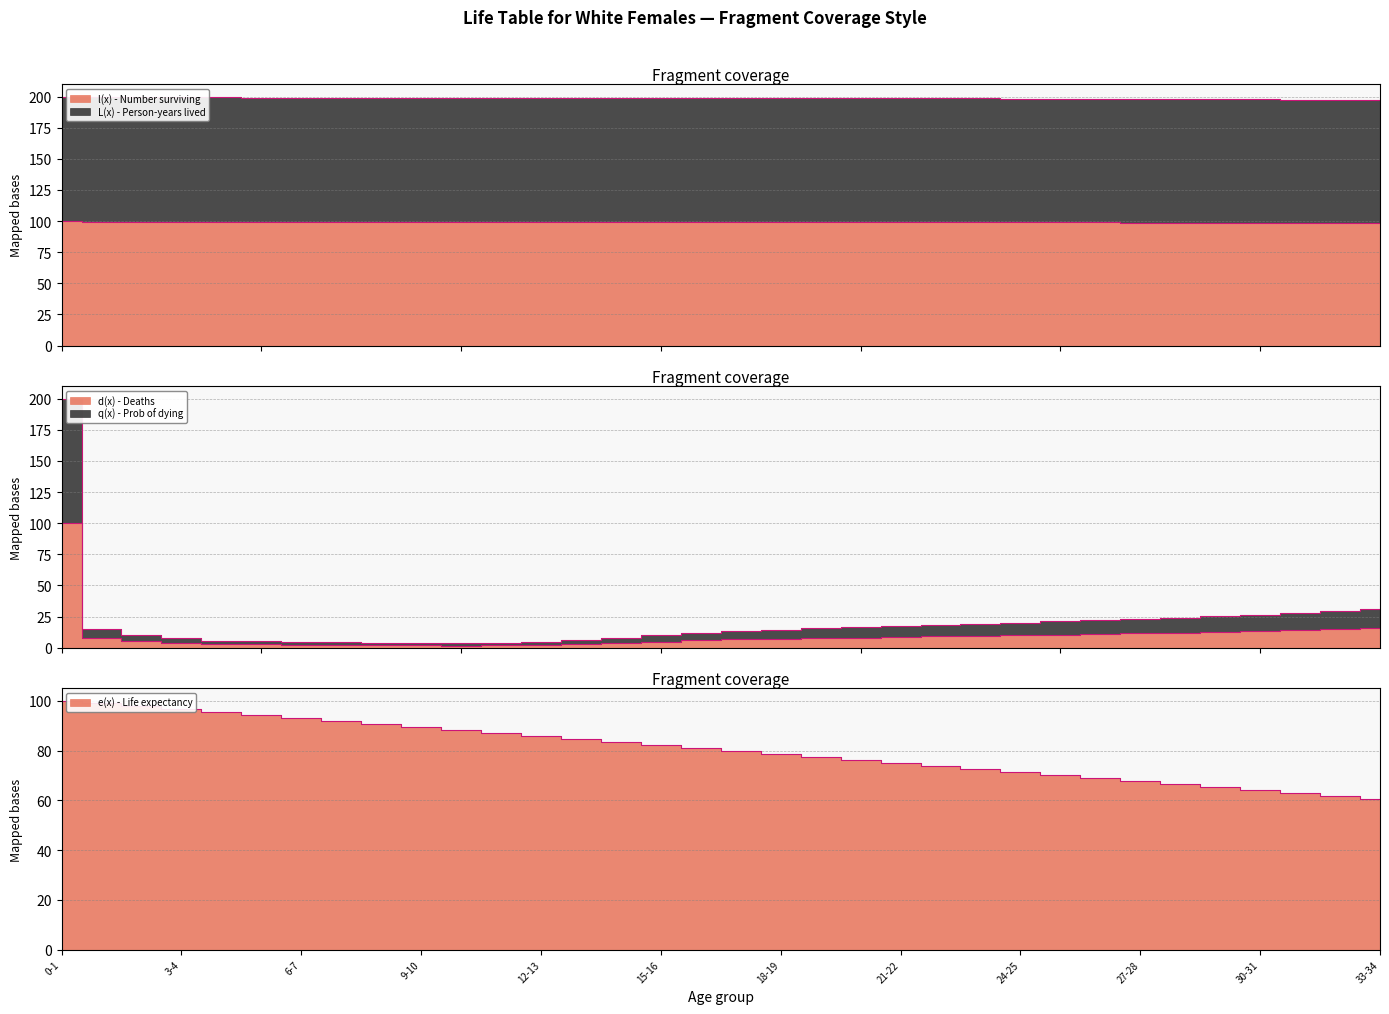

Reading left to right, transcribe all the data shown in this chart.

l(x) - Number surviving: 100.0	99.5	99.5	99.5	99.4	99.4	99.4	99.4	99.4	99.4	99.4	99.4	99.4	99.4	99.3	99.3	99.3	99.3	99.2	99.2	99.2	99.1	99.1	99.0	99.0	99.0	98.9	98.9	98.8	98.7	98.7	98.6	98.6	98.5
L(x) - Person-years lived: 200.0	199.4	199.4	199.3	199.3	199.3	199.3	199.2	199.2	199.2	199.2	199.2	199.1	199.1	199.1	199.0	199.0	198.9	198.9	198.8	198.7	198.7	198.6	198.5	198.4	198.3	198.2	198.1	198.0	197.9	197.7	197.6	197.5	197.3
d(x) - Deaths: 100.0	7.4	5.1	3.8	2.8	2.6	2.3	2.1	1.9	1.8	1.7	1.8	2.2	2.9	3.8	4.9	5.9	6.7	7.2	7.7	8.1	8.5	9.0	9.5	10.0	10.4	10.9	11.4	11.9	12.5	13.1	13.9	14.7	15.6
q(x) - Prob of dying: 200.0	14.8	10.1	7.6	5.7	5.3	4.7	4.2	3.8	3.5	3.4	3.6	4.4	5.8	7.7	9.8	11.8	13.4	14.5	15.4	16.2	17.2	18.1	19.1	20.0	21.0	22.0	23.0	24.0	25.1	26.4	28.0	29.6	31.3
e(x) - Life expectancy: 100.0	99.2	98.0	96.8	95.6	94.4	93.2	92.0	90.7	89.5	88.3	87.1	85.8	84.6	83.4	82.2	81.0	79.8	78.6	77.4	76.2	75.0	73.8	72.6	71.4	70.2	69.0	67.8	66.6	65.4	64.2	63.0	61.8	60.6